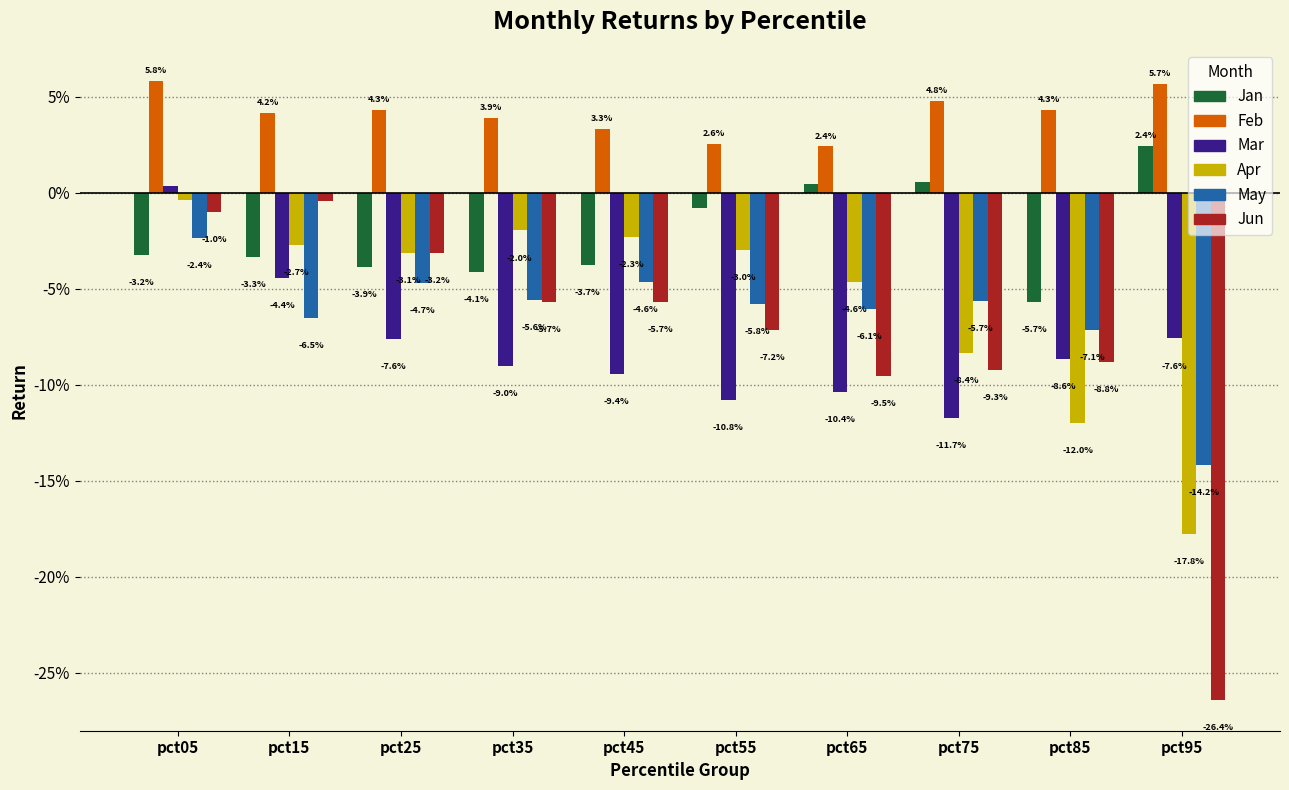

What are all the series names shown in the legend?

Jan, Feb, Mar, Apr, May, Jun